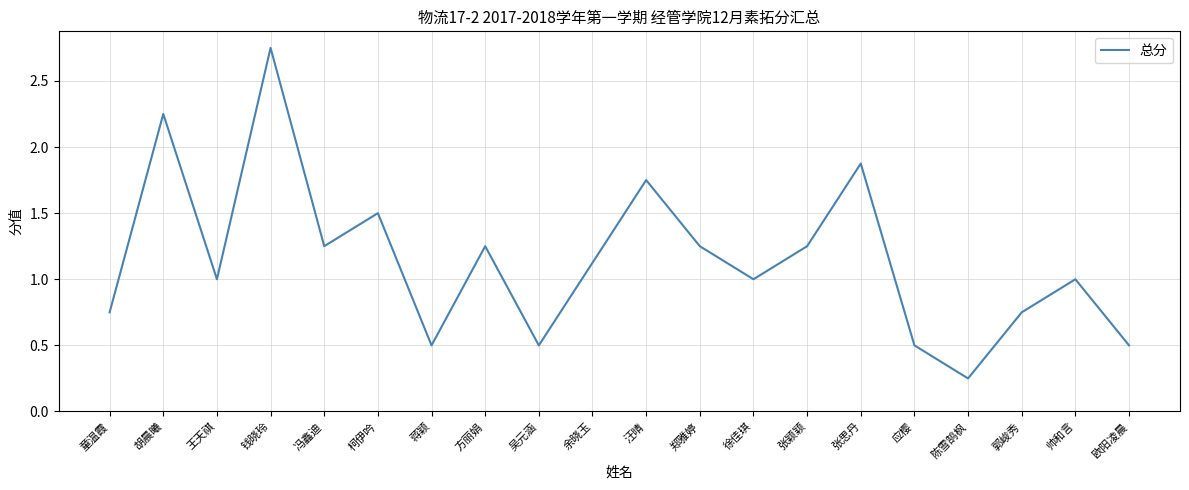

How many lines are shown in the chart?

1